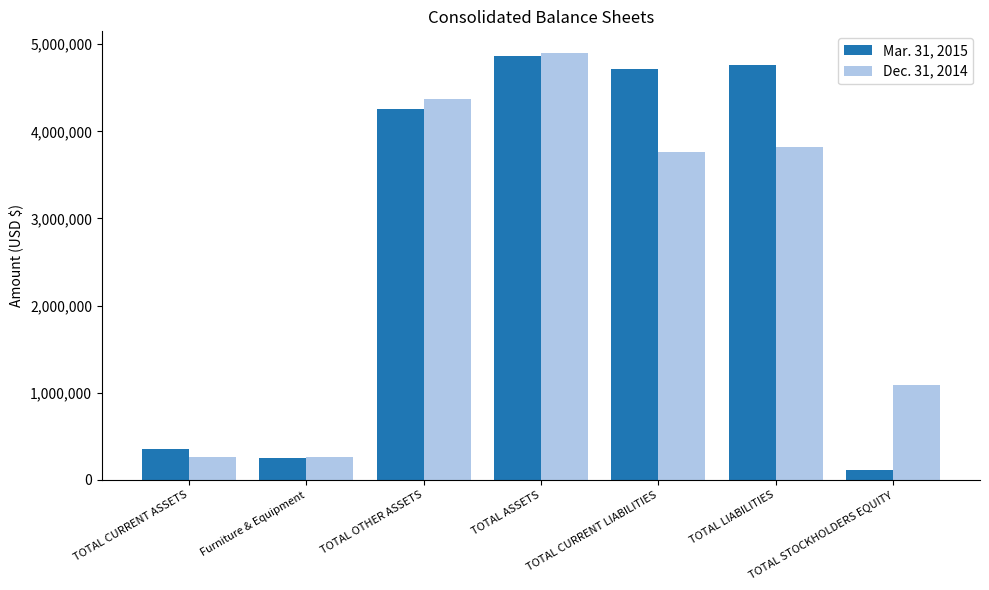

Which series changed the most between TOTAL OTHER ASSETS and TOTAL ASSETS?

Mar. 31, 2015